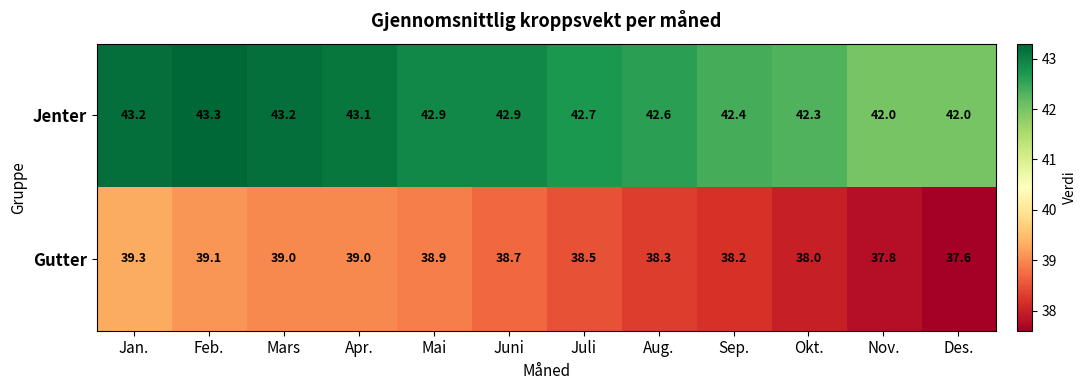

What is the smallest value displayed?

37.6